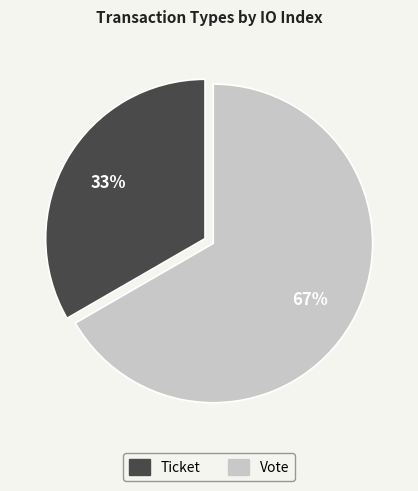

Combined, do Vote and Ticket account for over 50%?

Yes